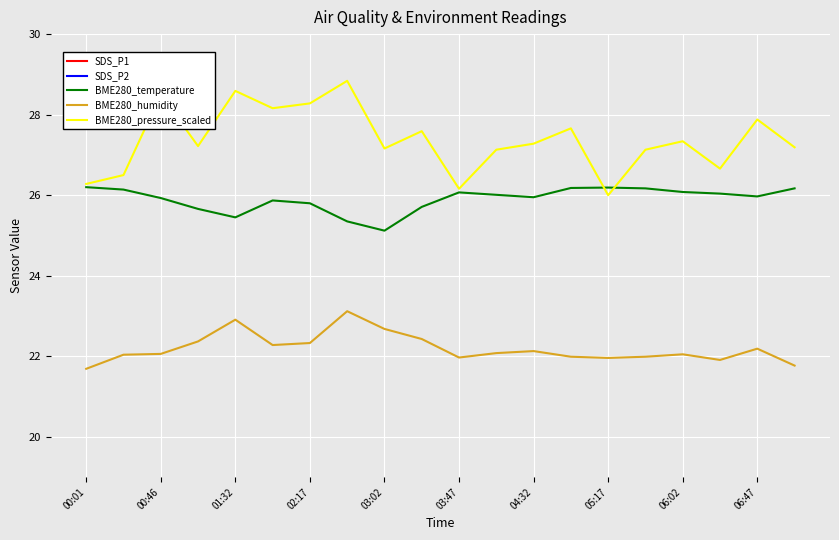

What is the difference between the second highest and second lowest values in the BME280_humidity series?

1.1